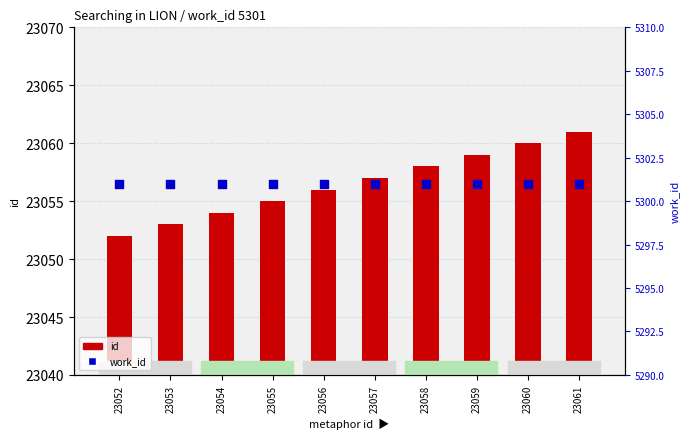

Is the value of id at 23053 greater than the value of work_id at 23057?

Yes